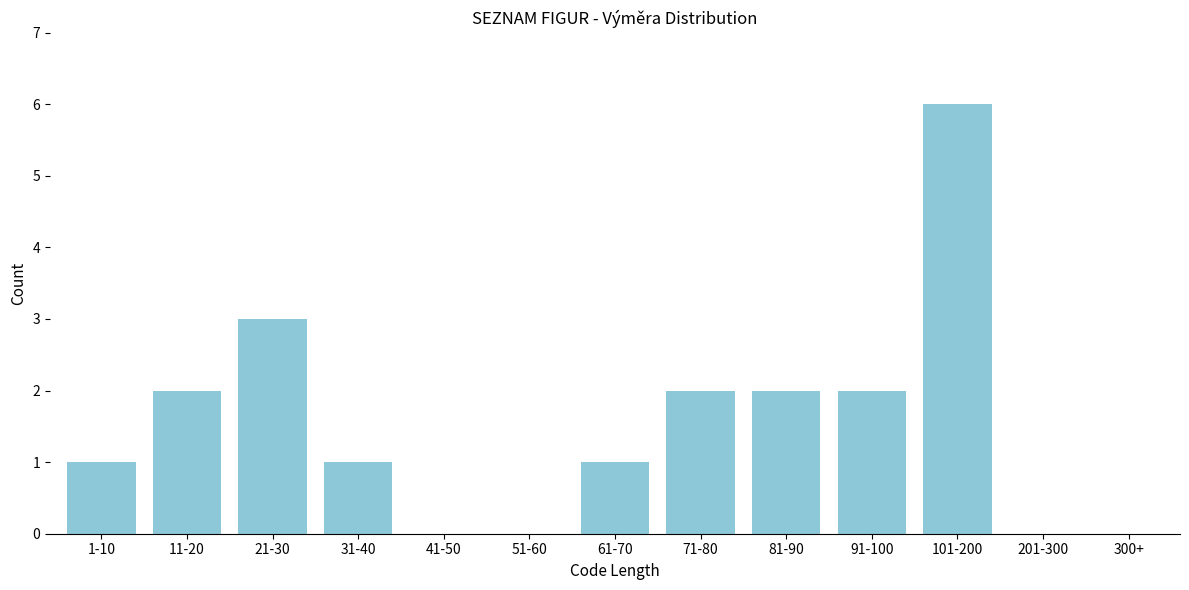

Reading left to right, transcribe all the data shown in this chart.

1-10=1	11-20=2	21-30=3	31-40=1	41-50=0	51-60=0	61-70=1	71-80=2	81-90=2	91-100=2	101-200=6	201-300=0	300+=0